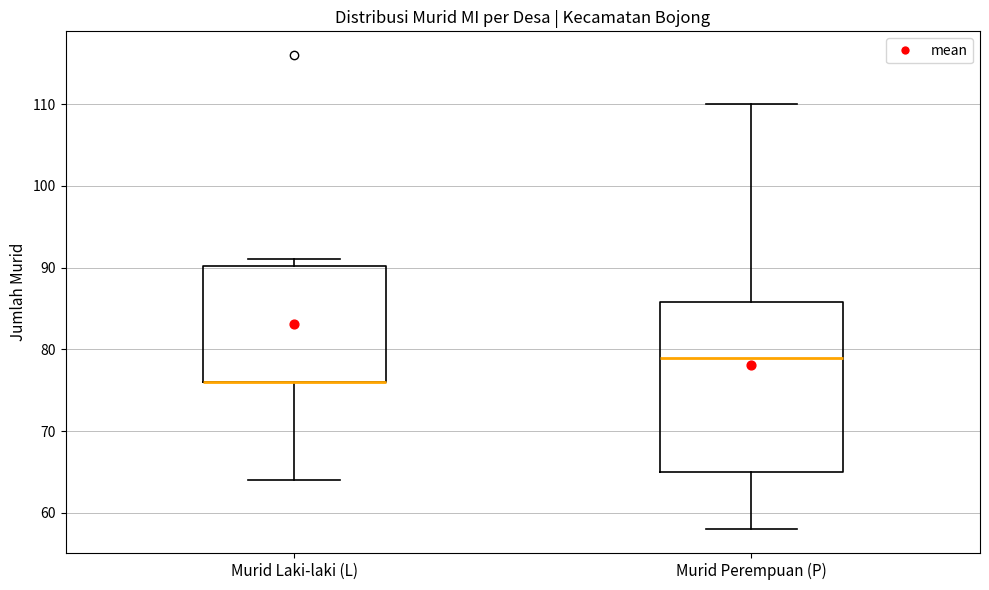

Reading left to right, read every box against the y-axis: the position of its median line, the range the box covers, and the ends of its whiskers. The values are not printed on the chart, so give them approximately, as read against the axis.

Murid Laki-laki (L): median 76 (drawn on the box's lower edge), box 76 to 90, whiskers 64 to 91
Murid Perempuan (P): median 79, box 65 to 86, whiskers 58 to 110